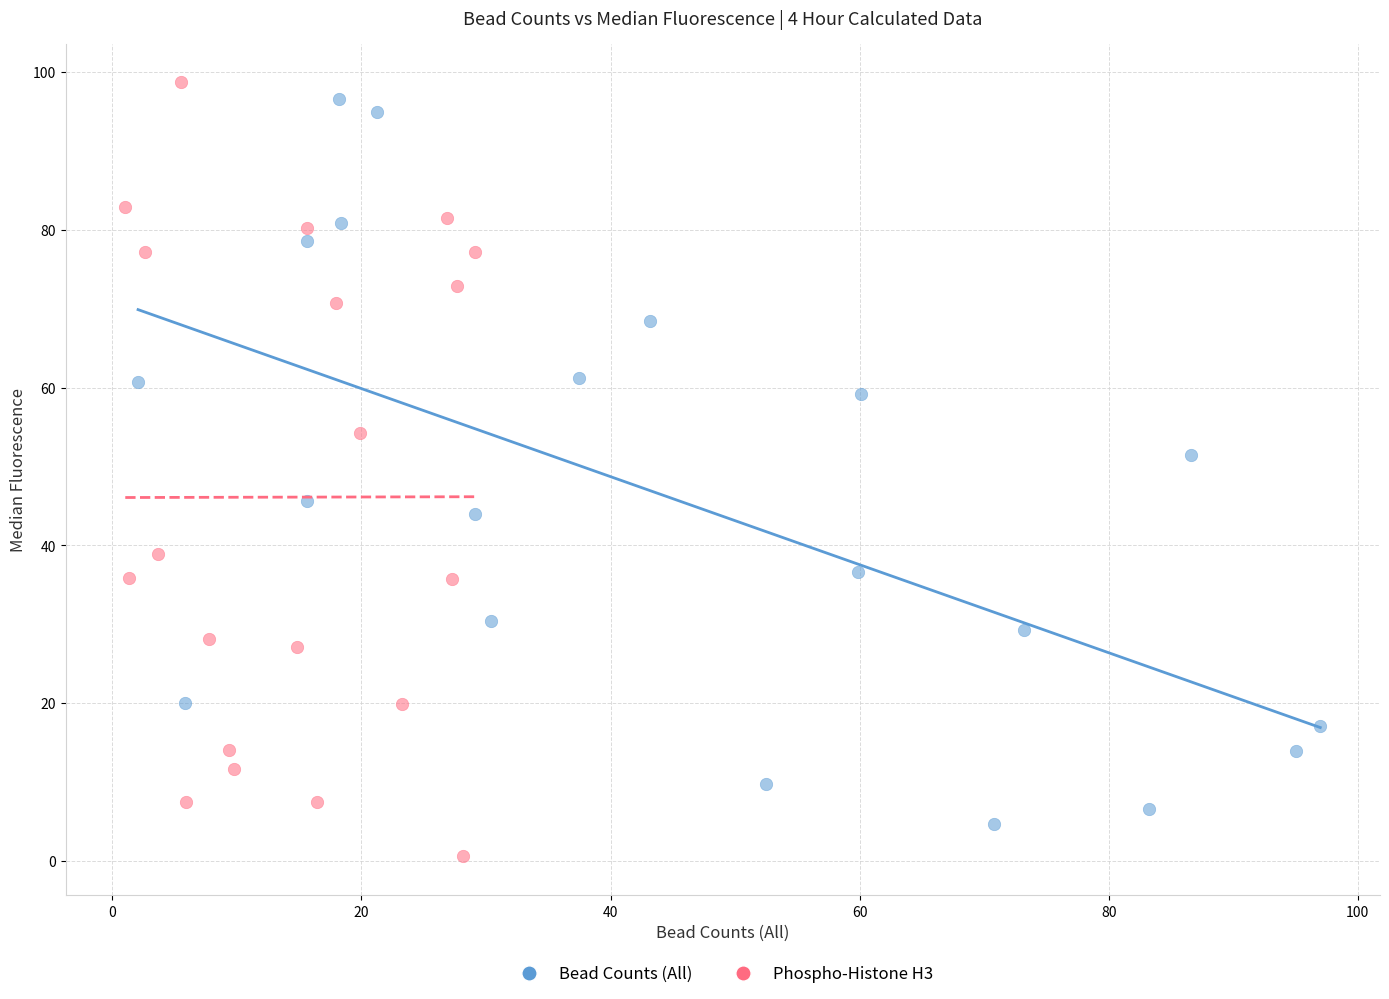

Which series has the largest Y range (max minus min)?

Phospho-Histone H3